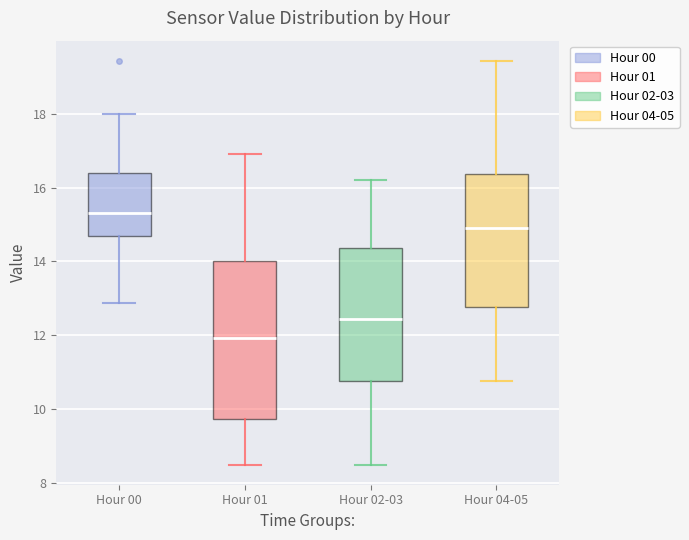

Which box has the highest median line?

Hour 00